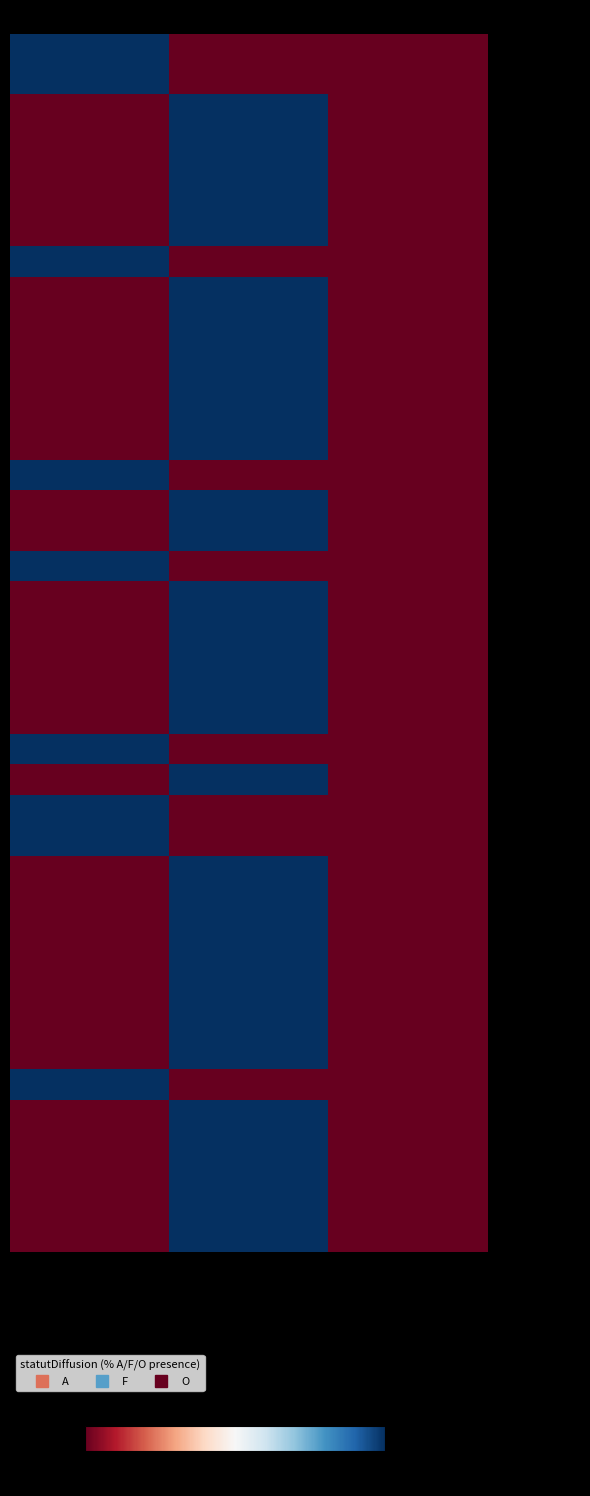

List the series in order of their peak value, highest first.

214500589_00012, 214500589_00020, 264501800_00017, 294500061_00014, 312001696_00037, 314272303_00038, 325435675_00013, 329980155_00025, 341168060_00018, 343577730_00017, 349668939_00011, 353218241_00019, 353980600_00046, 392625968_00012, 393261839_00012, 393262217_00010, 393262308_00017, 393262415_00010, 393264916_00015, 393915467_00012, 393915657_00018, 394060115_00018, 394190334_00018, 399994599_00013, 400897112_00019, 401037726_00015, 401037726_00023, 408128726_00010, 409454436_00067, 411255631_00011, 413934340_00014, 415121912_00026, 415388776_00049, 417659604_00017, 418033122_00015, 418748042_00011, 420962656_00013, 429417207_00033, 429871353_00018, 430072959_00025